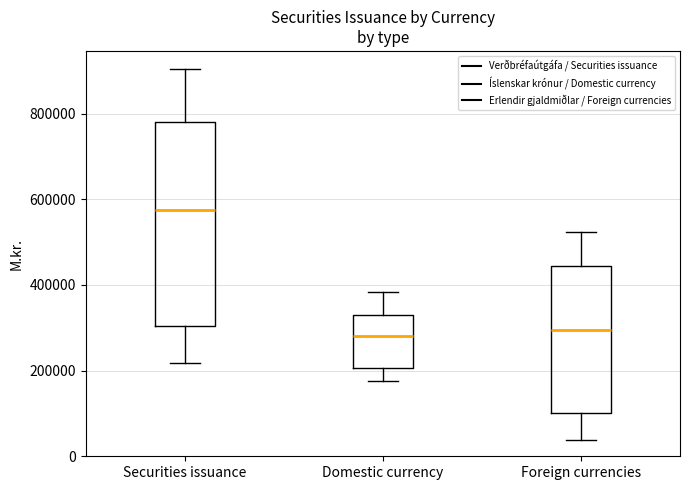

Which box has the highest median line?

Securities issuance